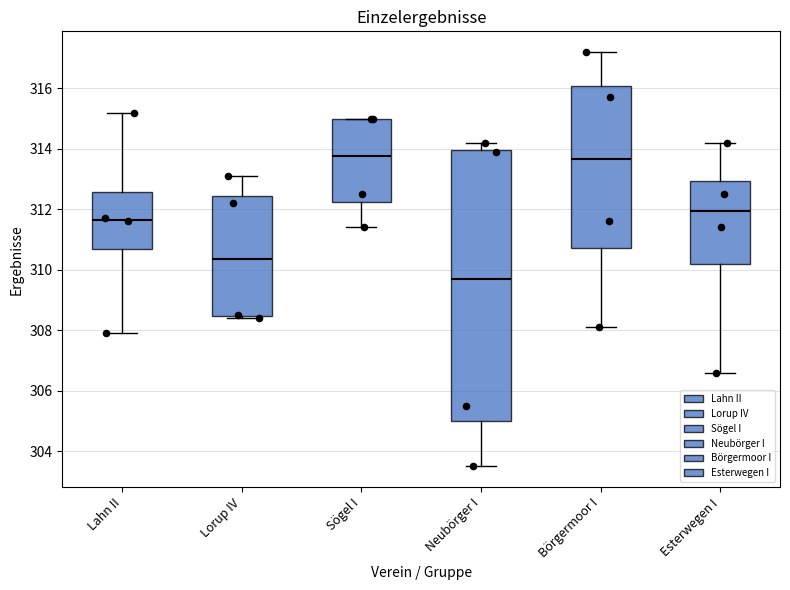

Where does the median line of the box for Neubörger I sit on the y-axis? The values are not printed on the chart, so give them approximately, as read against the axis.

309.8